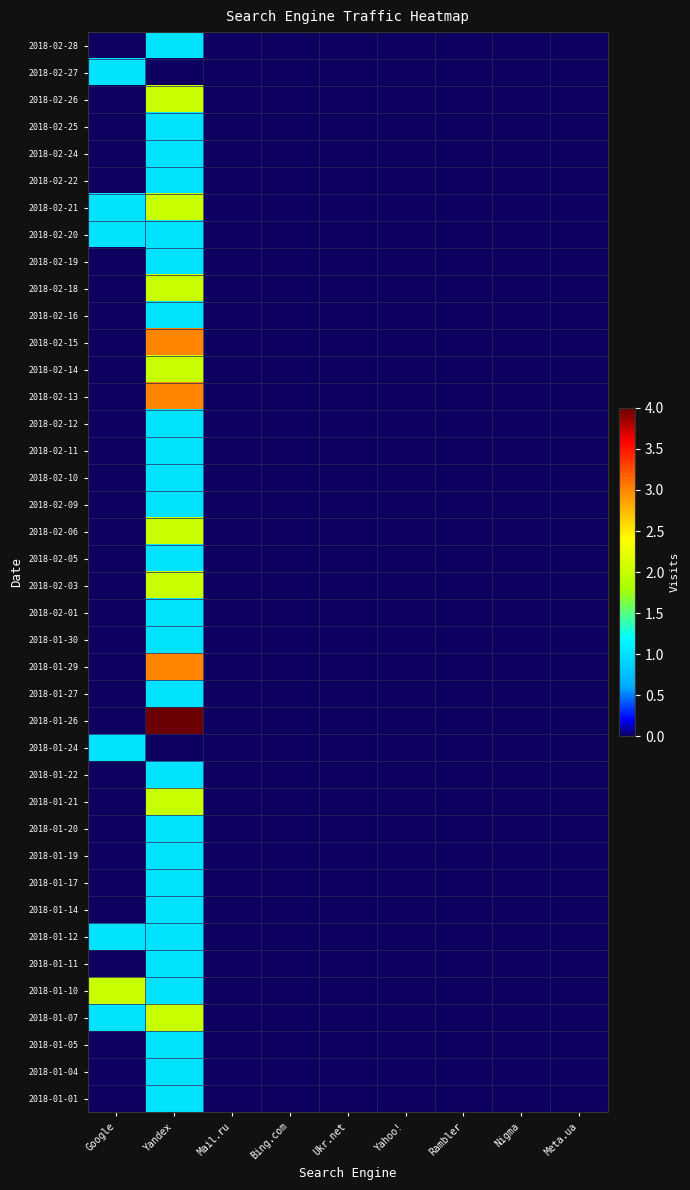

Count the number of categories in the chart.

9